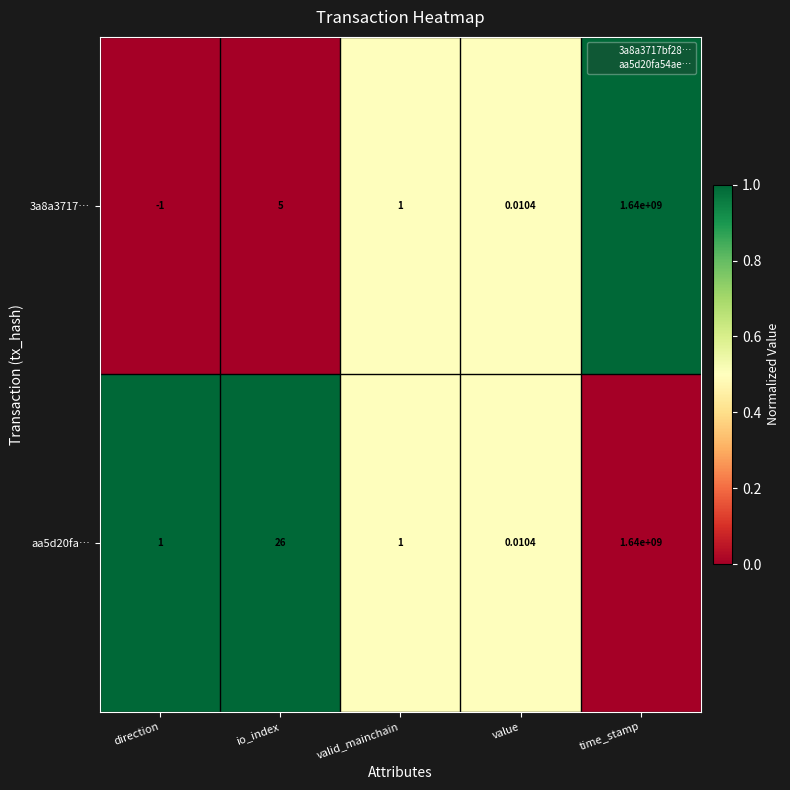

Which label corresponds to the largest value in the chart?

time_stamp